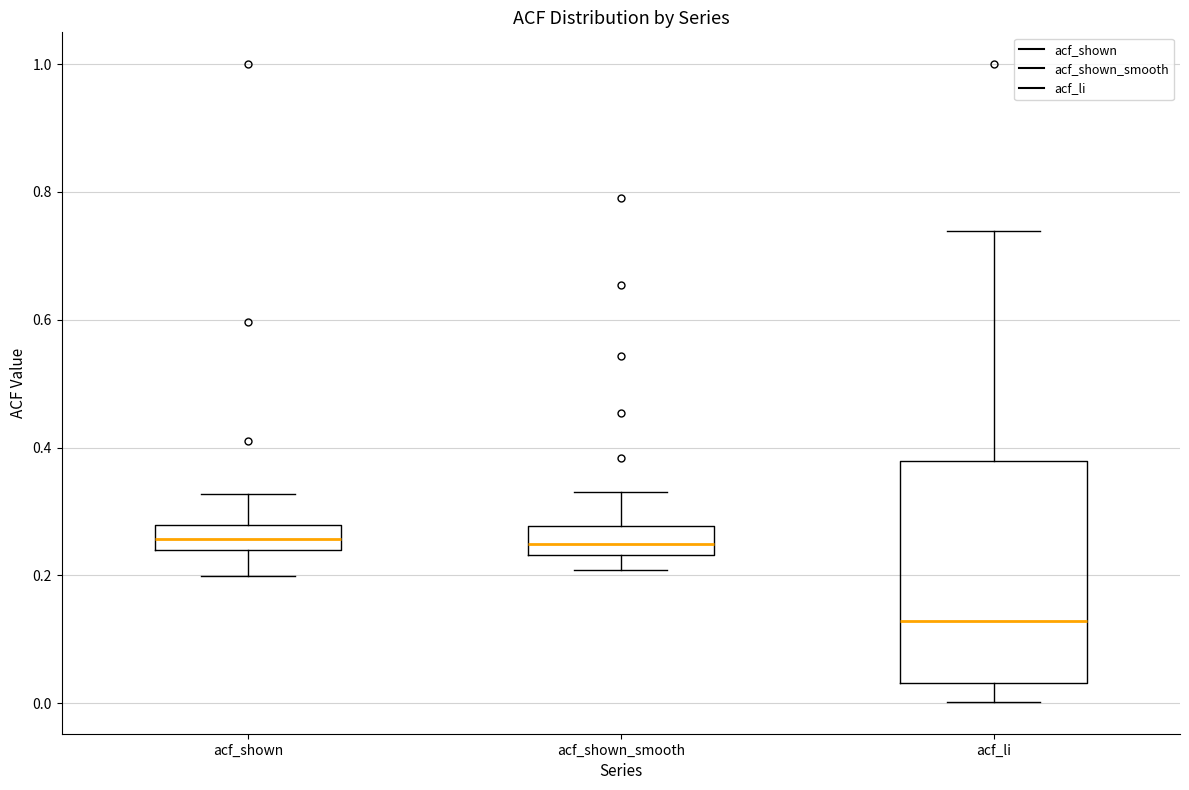

Reading left to right, transcribe this box plot: for each box, give where its median line is, the range the box spans, and where its two whiskers end, as read against the y-axis. The values are not printed on the chart, so give them approximately, as read against the axis.

acf_shown: median 0.26, box 0.24 to 0.28, whiskers 0.20 to 0.32
acf_shown_smooth: median 0.24 (inside the box), box 0.24 to 0.28, whiskers 0.20 to 0.34
acf_li: median 0.12, box 0.04 to 0.38, whiskers 0.00 to 0.74